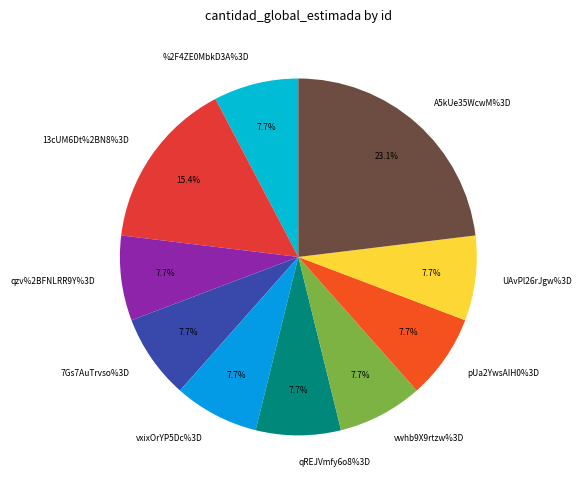

Which category has the smallest portion of the pie?

%2F4ZE0MbkD3A%3D